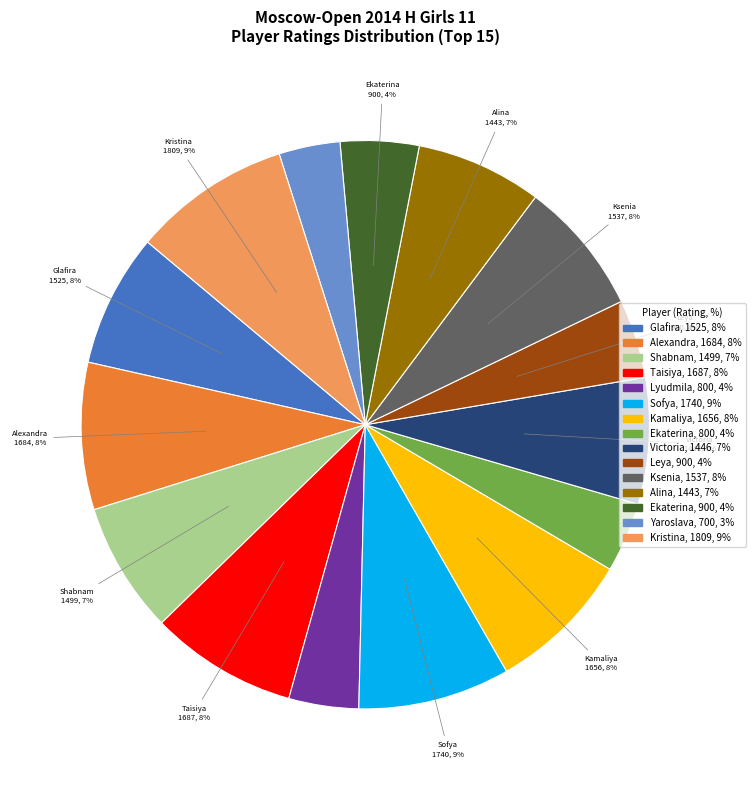

To the nearest percent, what is the average slice percentage?

7%